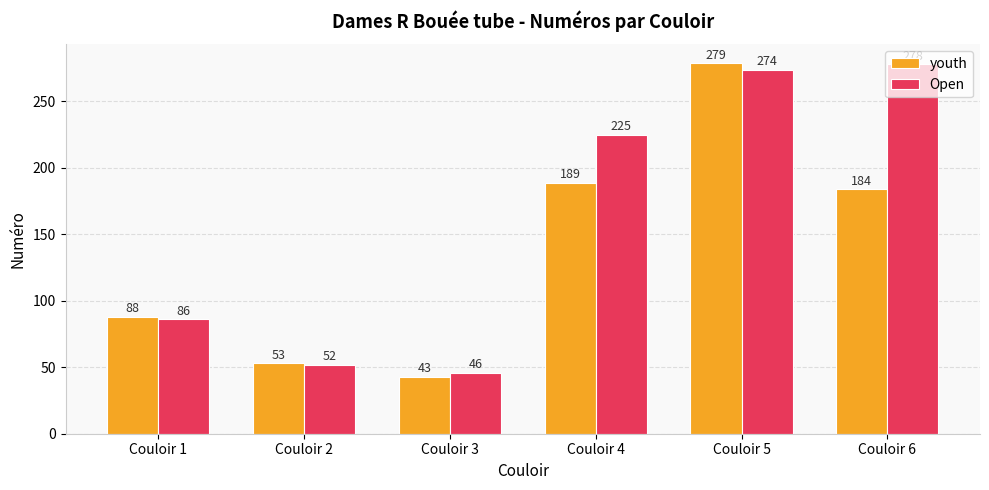

What is the average value of the youth series?

139